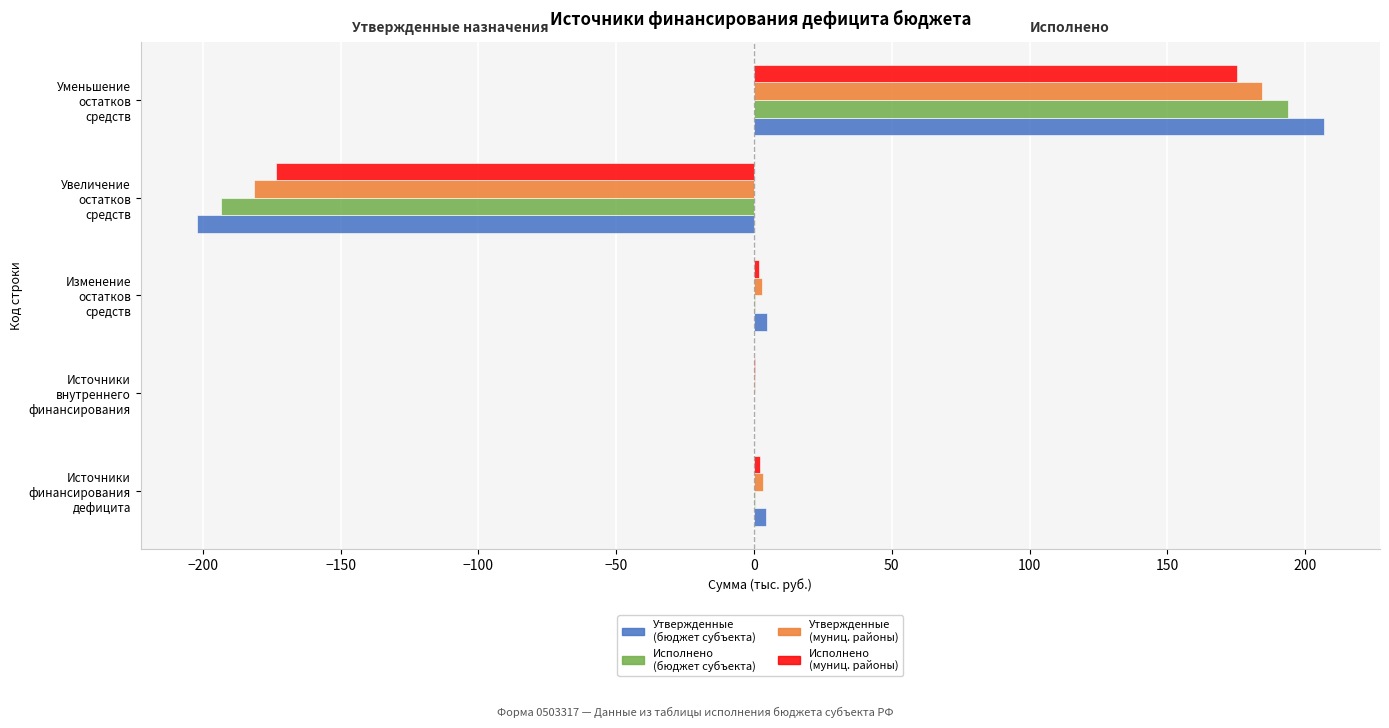

What is the maximum value shown in the chart?

206.7